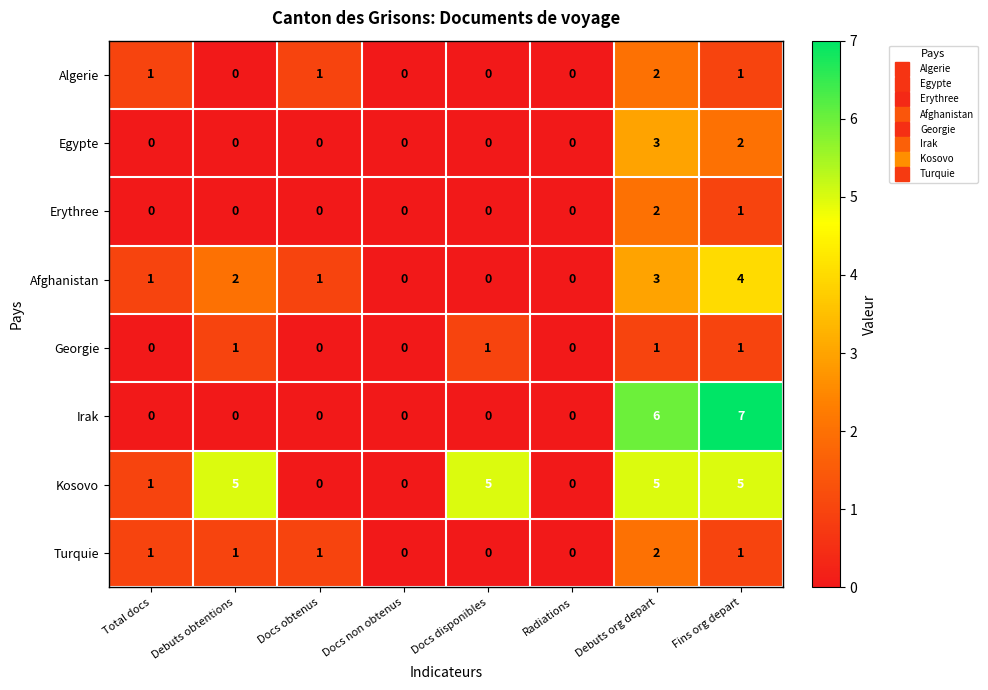

At which category is the sum across all series the highest?

Debuts org depart